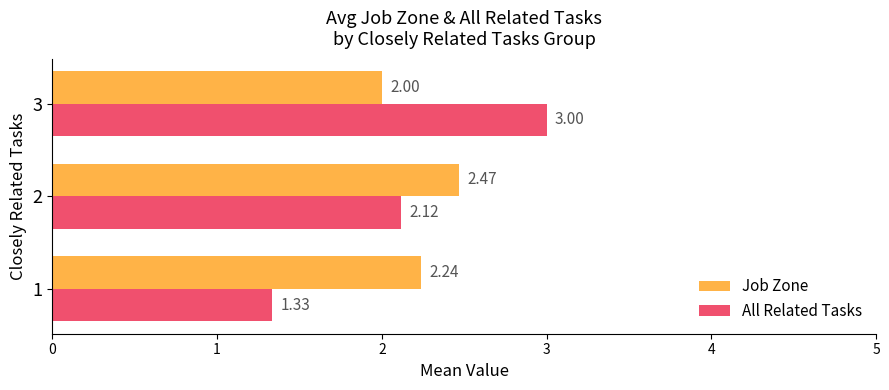

What is the difference between the highest and lowest values at 1?

0.9